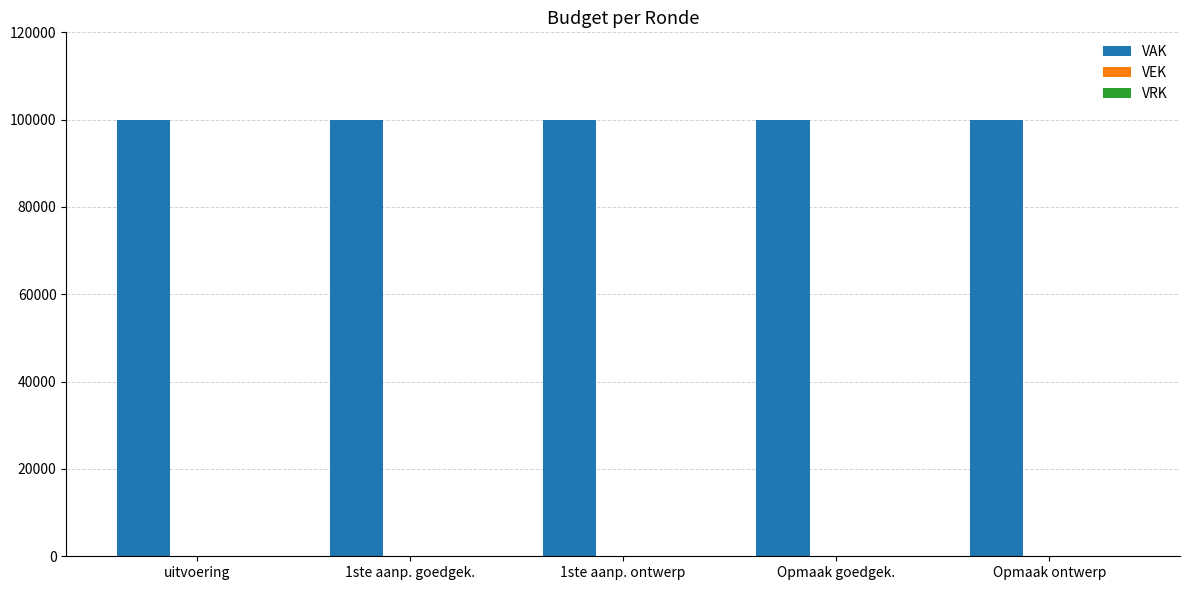

Is the value of VEK at Opmaak goedgek. greater than the value of VAK at Opmaak goedgek.?

No